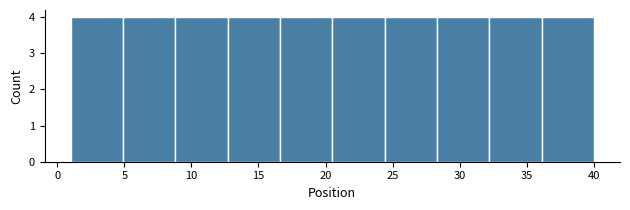

Reading left to right, list every bar in this chart as the range it spans on the x-axis followed by its height. Neither the bar edges nor the heights are printed on the chart, so give them approximately, as read against the axes.

1.0 to 4.9: 4
4.9 to 8.8: 4
8.8 to 12.7: 4
12.7 to 16.6: 4
16.6 to 20.5: 4
20.5 to 24.4: 4
24.4 to 28.3: 4
28.3 to 32.2: 4
32.2 to 36.1: 4
36.1 to 40.0: 4